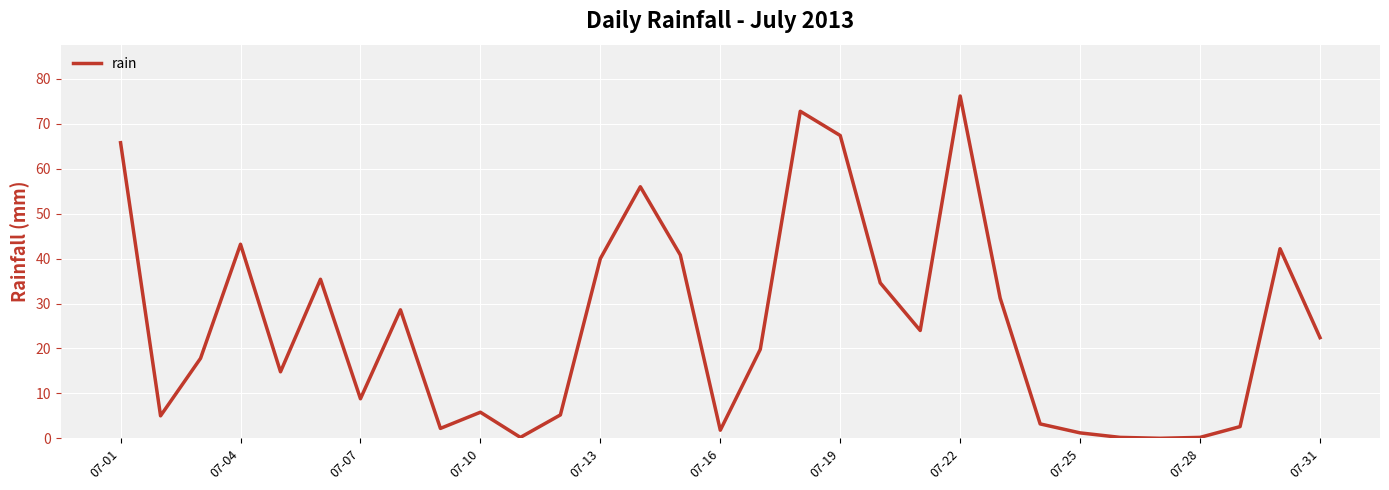

What is the greatest value displayed?

76.2